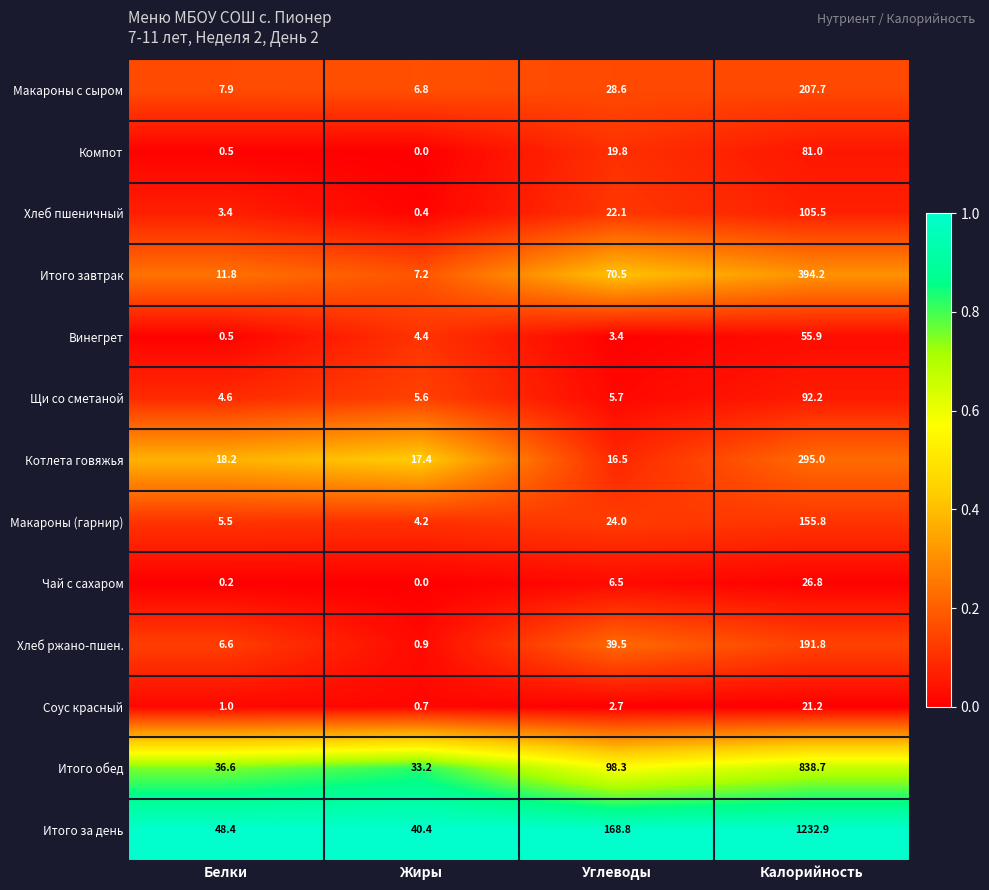

List the series in order of their peak value, lowest first.

Соус красный, Чай с сахаром, Винегрет, Компот, Щи со сметаной, Хлеб пшеничный, Макароны (гарнир), Хлеб ржано-пшен., Макароны с сыром, Котлета говяжья, Итого завтрак, Итого обед, Итого за день